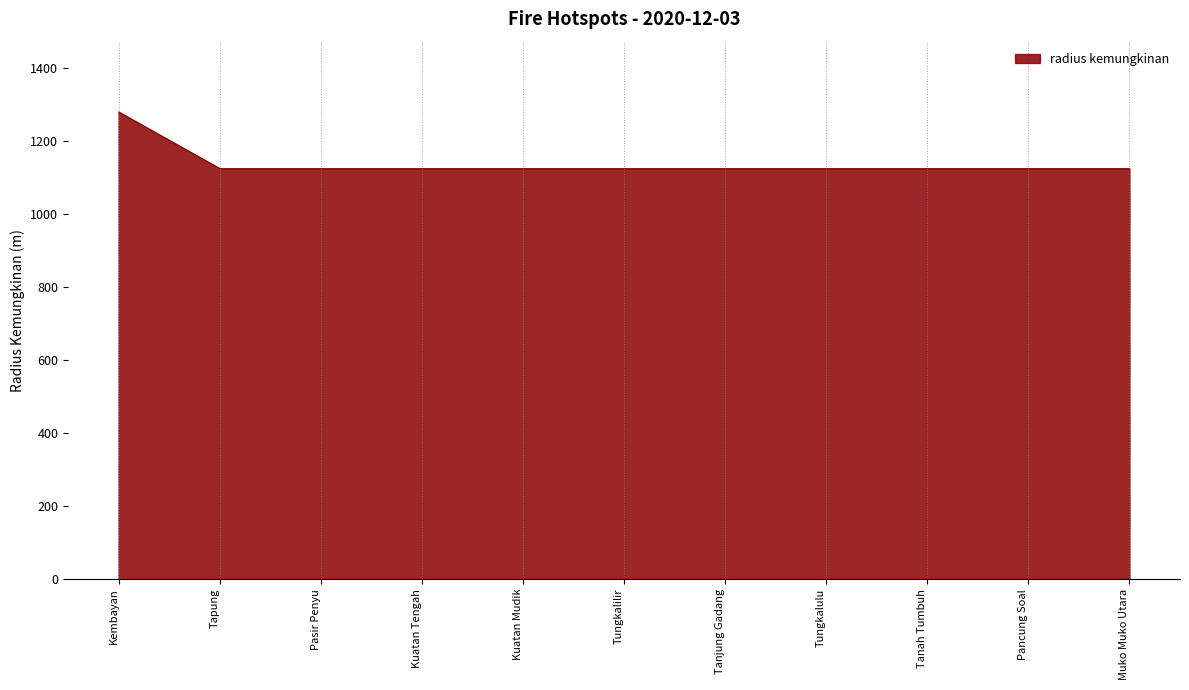

True or false: the data shows 1125 at Kuatan Mudik.

True